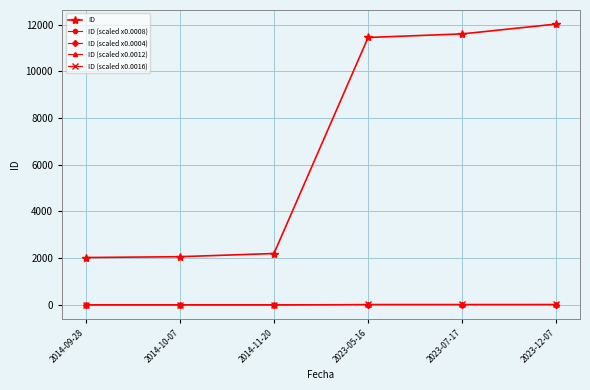

True or false: ID (scaled x0.0004) has more than 2 interior local peaks.

False